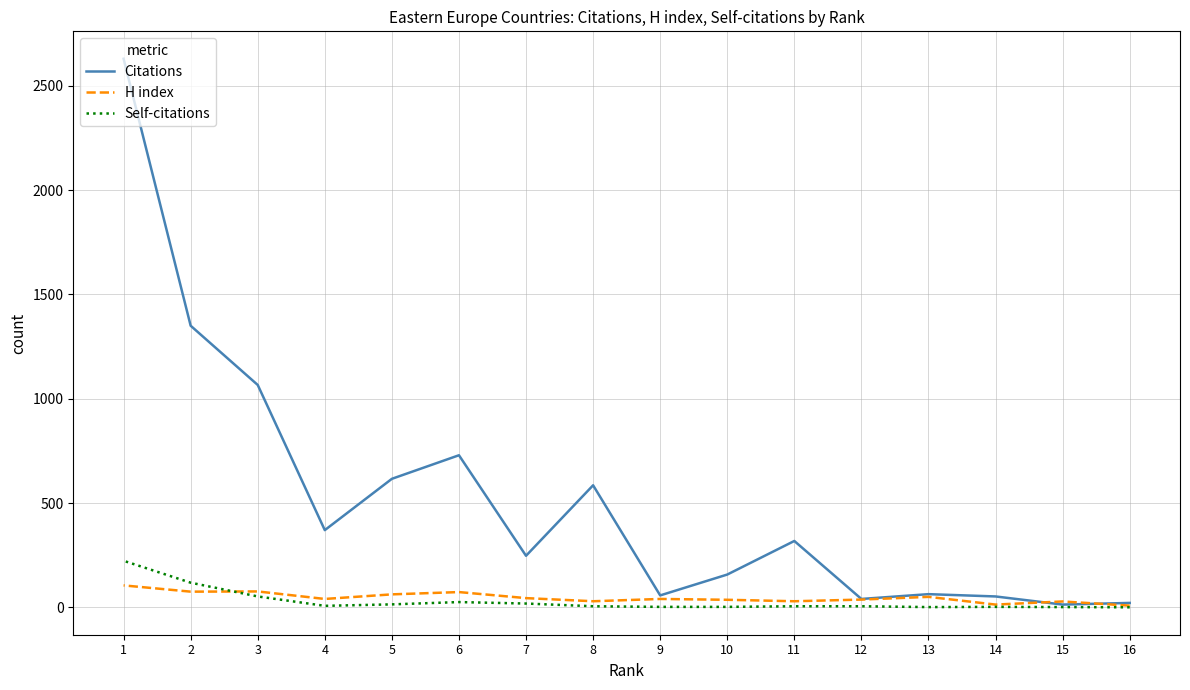

Reading left to right, what are all the values shown in this chart?

Citations: 16=21	15=13	14=52	13=63	12=40	11=318	10=157	9=57	8=585	7=247	6=729	5=616	4=370	3=1066	2=1350	1=2630
H index: 16=8	15=28	14=13	13=50	12=37	11=29	10=36	9=40	8=29	7=44	6=73	5=62	4=40	3=76	2=75	1=105
Self-citations: 16=0	15=1	14=2	13=1	12=5	11=5	10=2	9=2	8=5	7=18	6=25	5=14	4=7	3=52	2=118	1=223